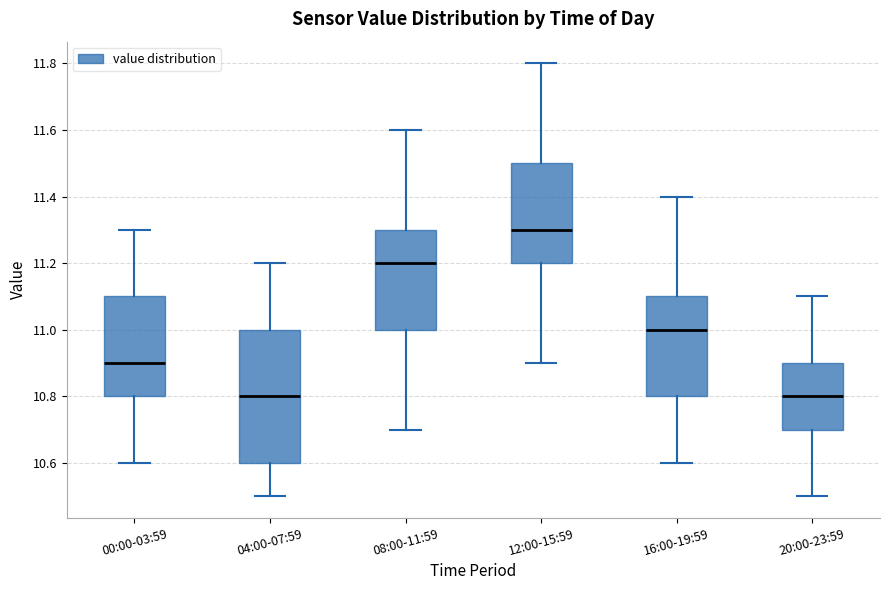

Which box has the highest median line?

12:00-15:59